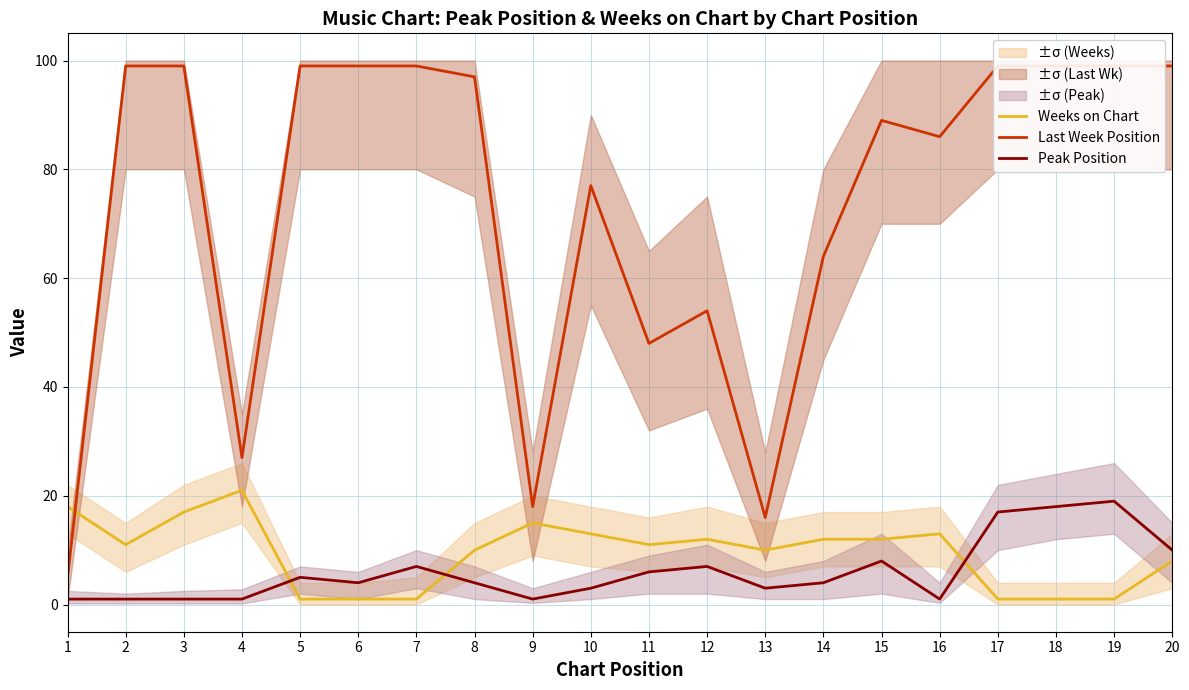

At which label does Weeks on Chart reach its minimum?

5